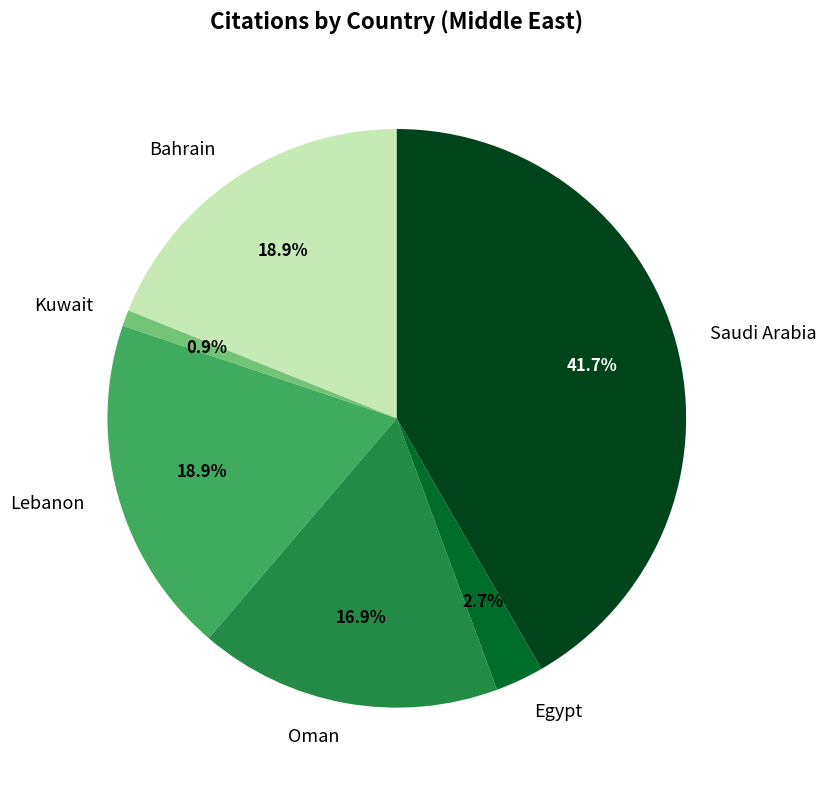

The Egypt slice represents 3% of the pie. True or false?

True